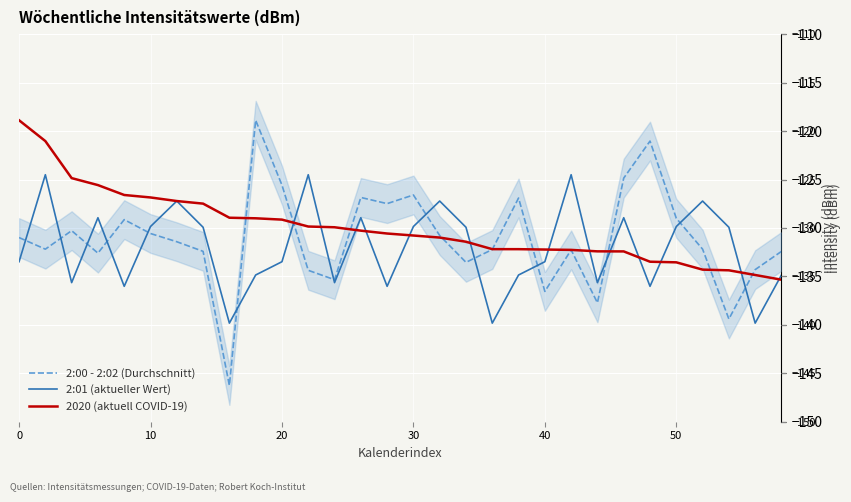

How many data points in 2:01 (aktueller Wert) are above -129?

9